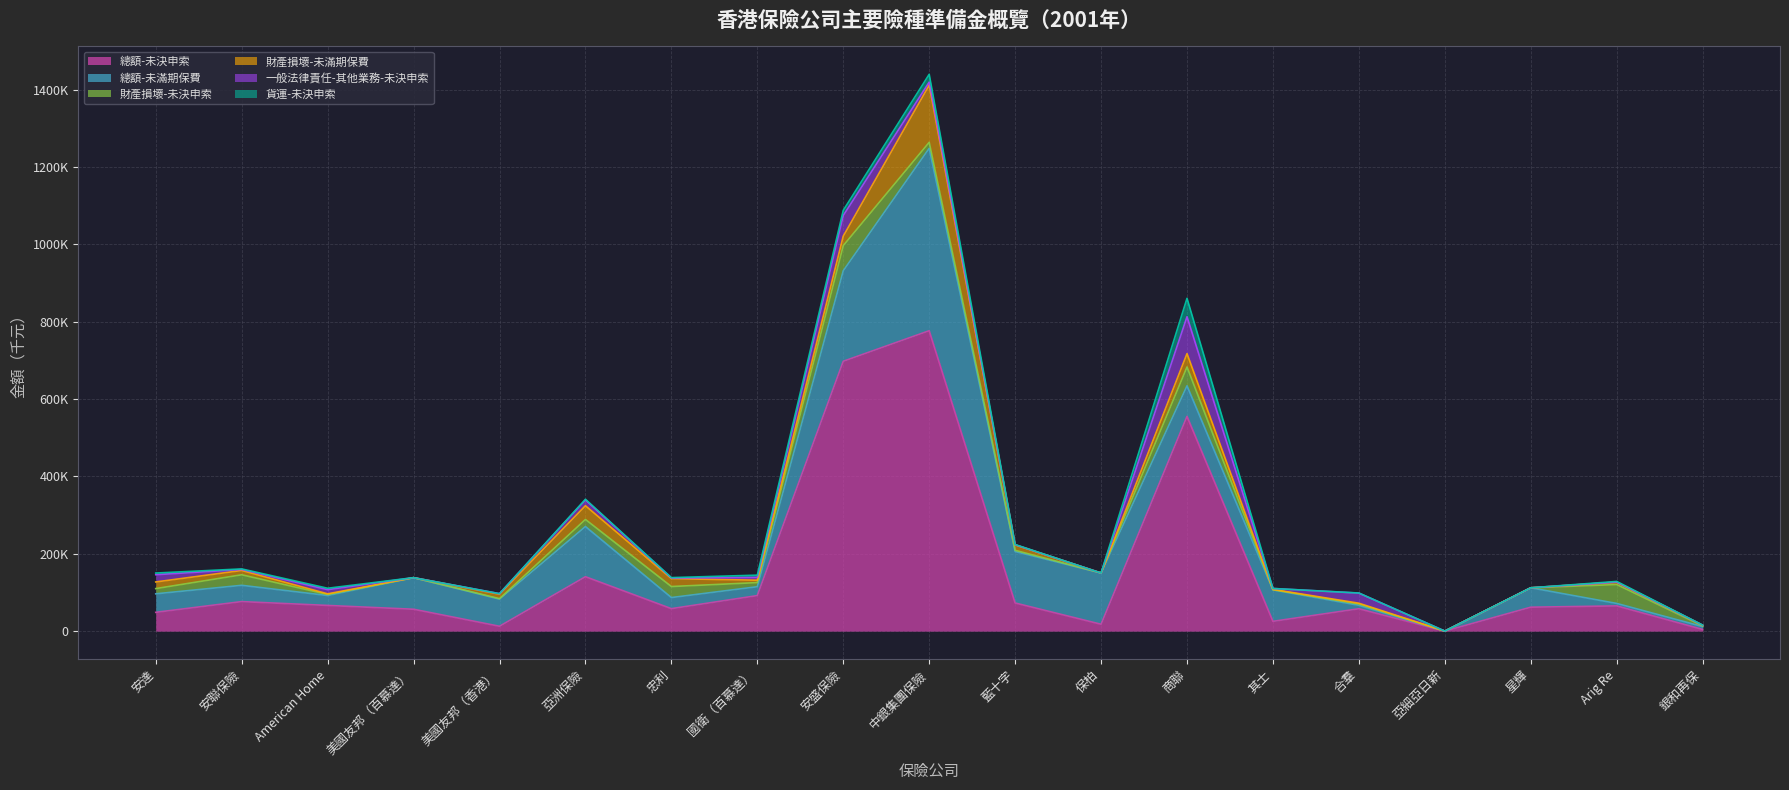

Rank the series by their maximum value, from lowest to highest.

貨運-未決申索, 財產損壞-未決申索, 一般法律責任-其他業務-未決申索, 財產損壞-未滿期保費, 總額-未滿期保費, 總額-未決申索